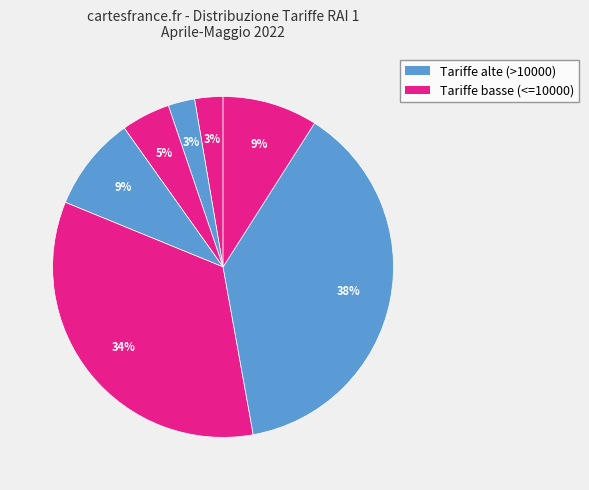

How many segments does this pie chart have?

7